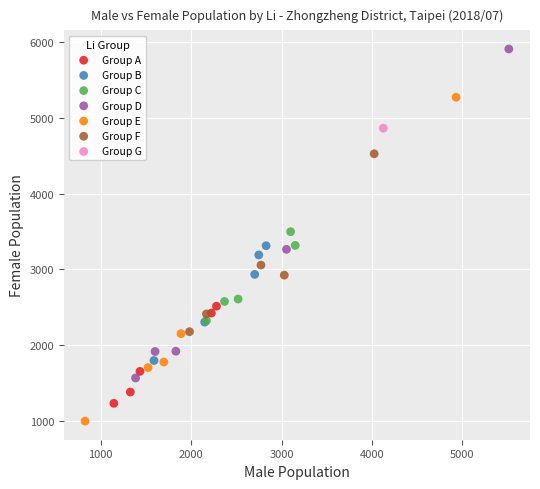

Which series reaches the minimum Y coordinate?

Group E